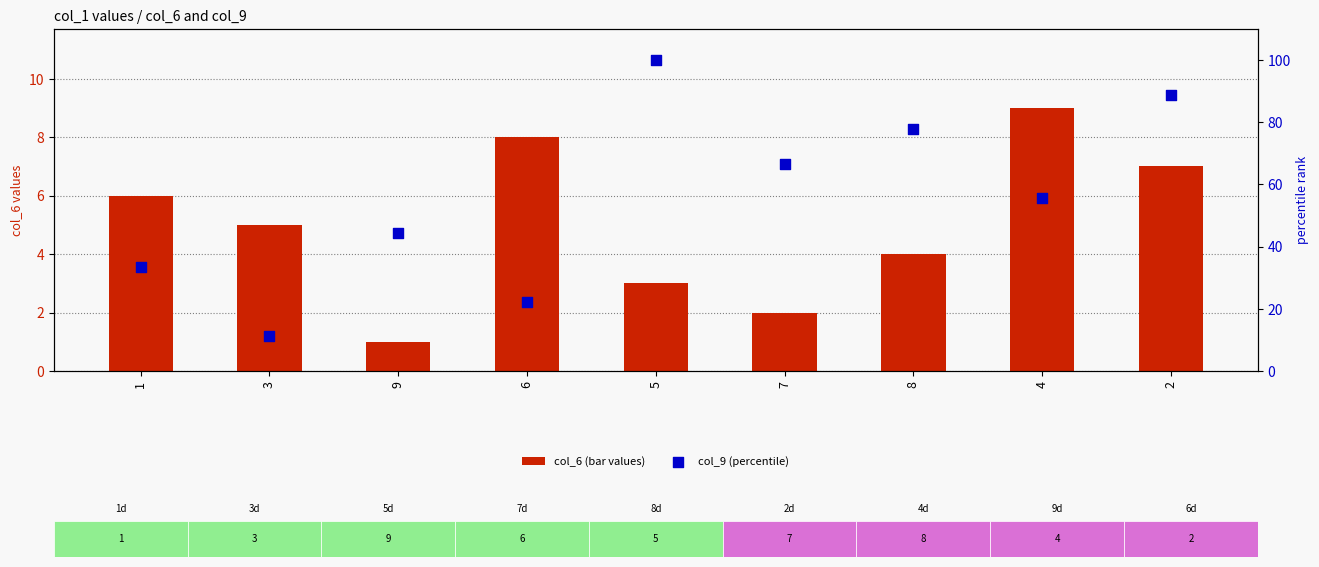

Which series has the largest total across all categories?

col_9 (percentile)